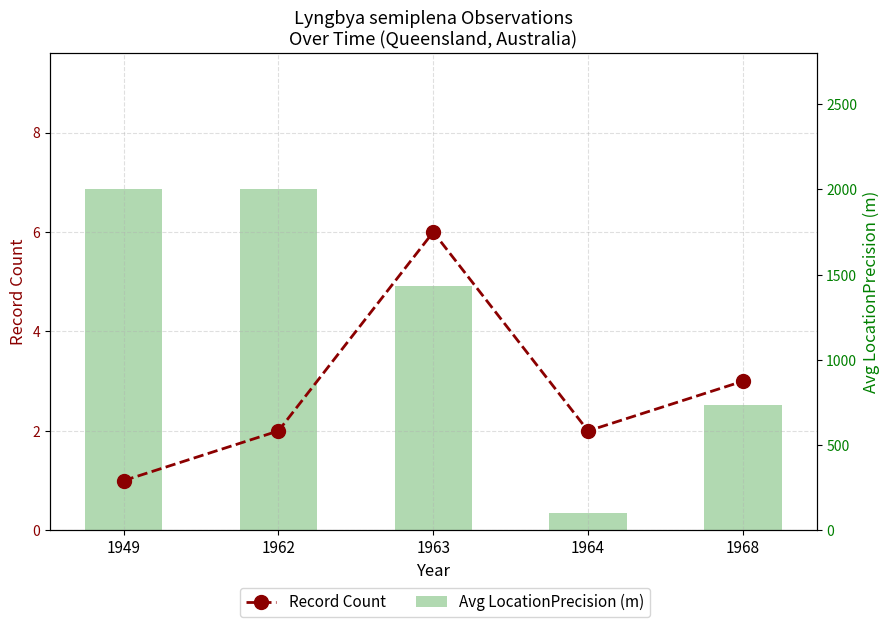

True or false: Avg LocationPrecision (m) has a value of 2000 at 1962.

True